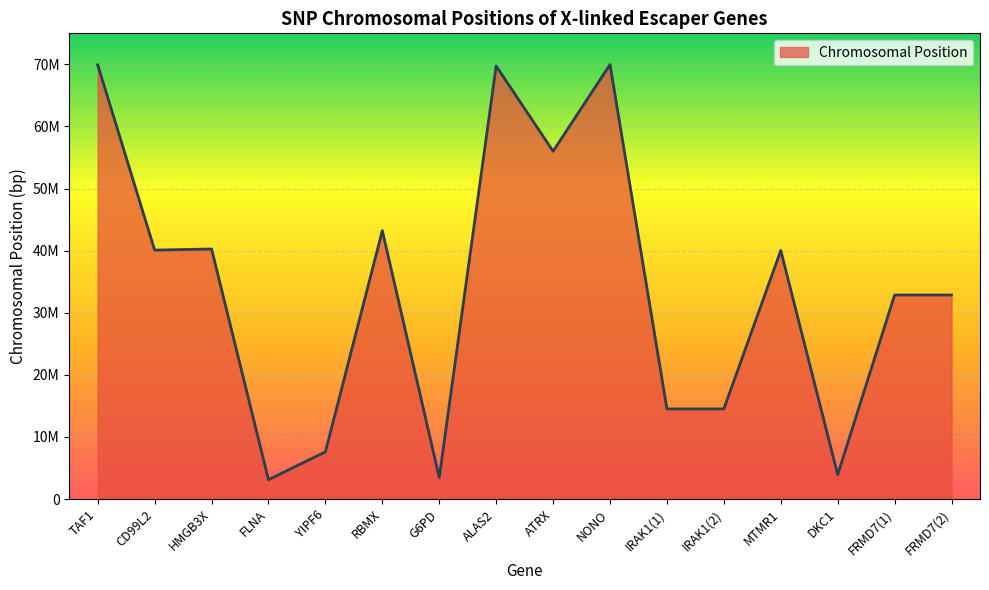

Reading right to left, list all the values displayed in this chart.

FRMD7(2)=32854482	FRMD7(1)=32854425	DKC1=3927388	MTMR1=40019178	IRAK1(2)=14513308	IRAK1(1)=14513409	NONO=69964566	ATRX=56015189	ALAS2=69738826	G6PD=3454661	RBMX=43224549	YIPF6=7591879	FLNA=3118465	HMGB3X=40265001	CD99L2=40089082	TAF1=69923328